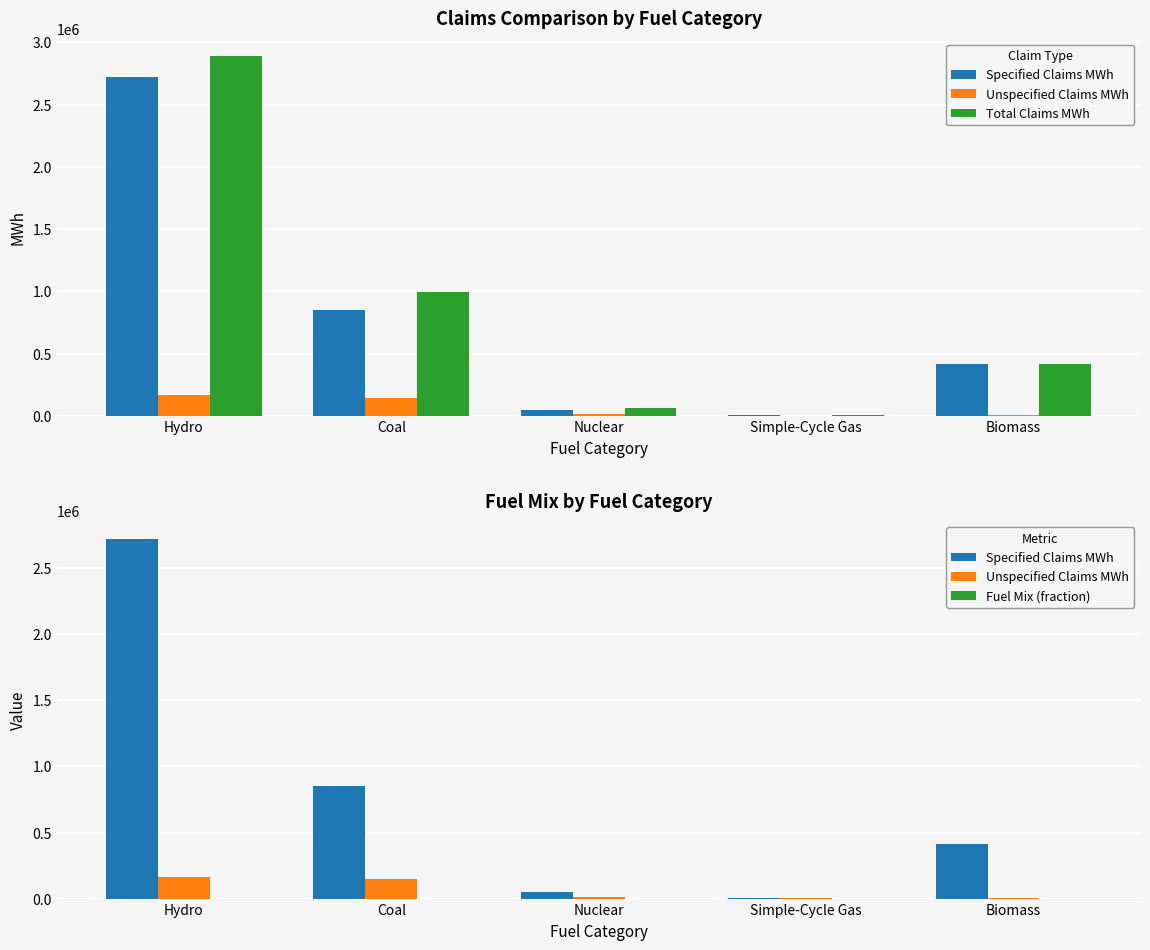

What value does the Unspecified Claims MWh series have at Nuclear?

15133.3